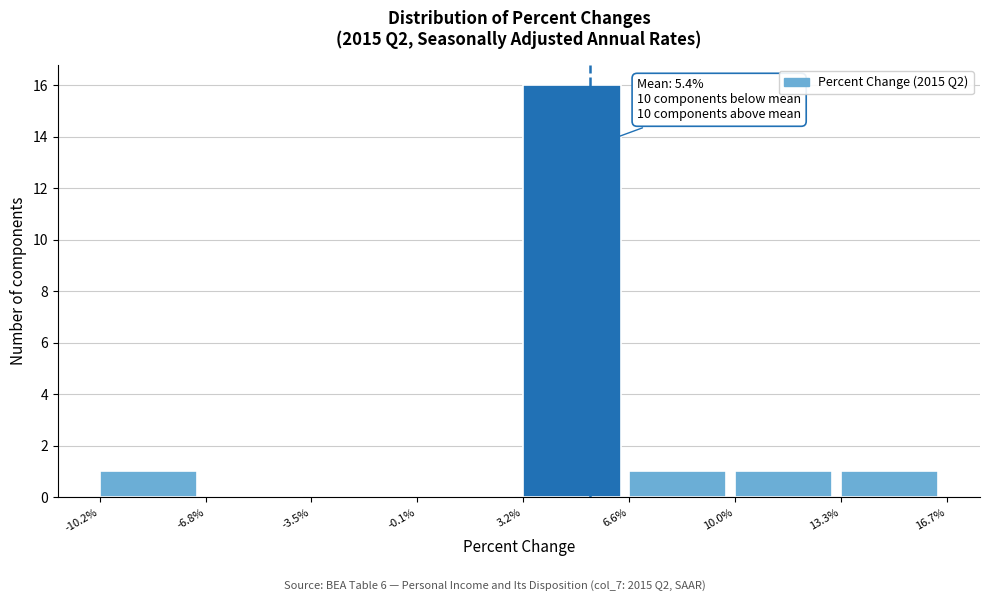

Over which range of the x-axis is the bar tallest?

3.2% to 6.6%